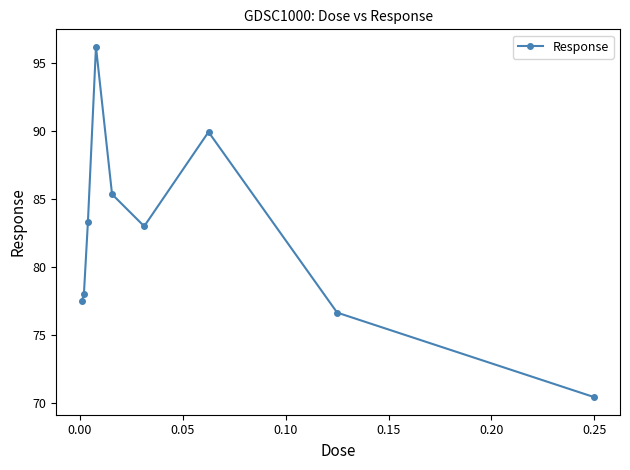

What is the value of the 2nd point from the left?

78.0